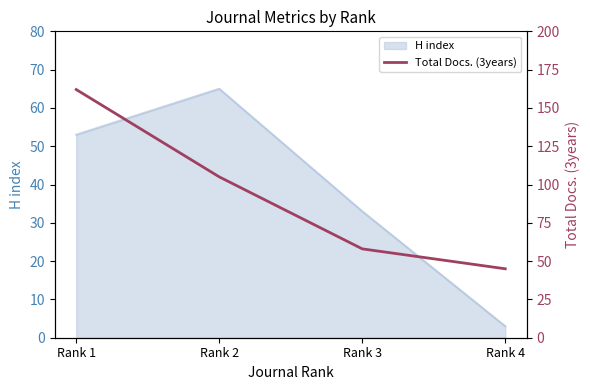

In H index, how many points are higher than both neighbors (excluding endpoints)?

1